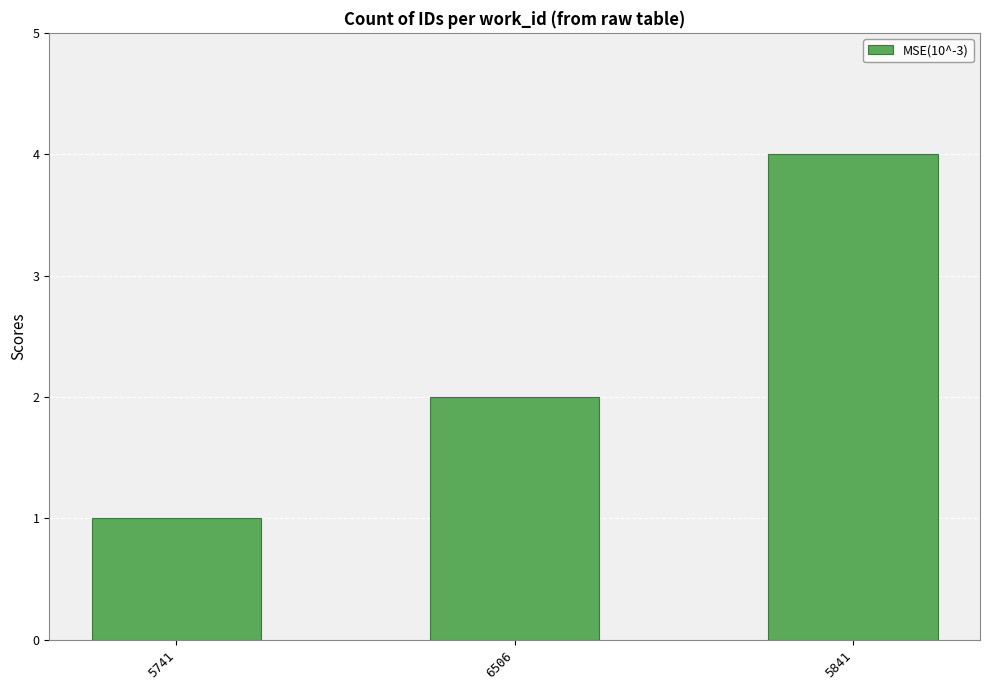

How many bars are there in total?

3